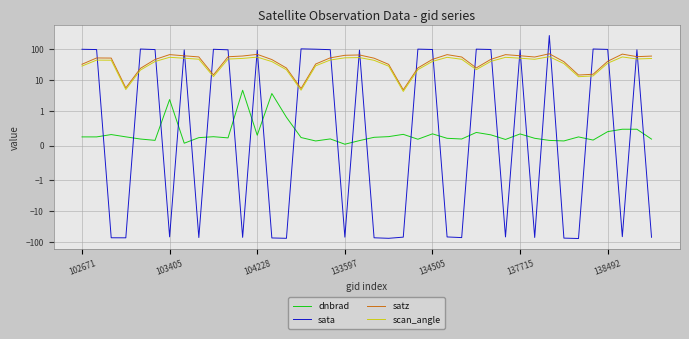

What is the smallest value displayed?

-75.7